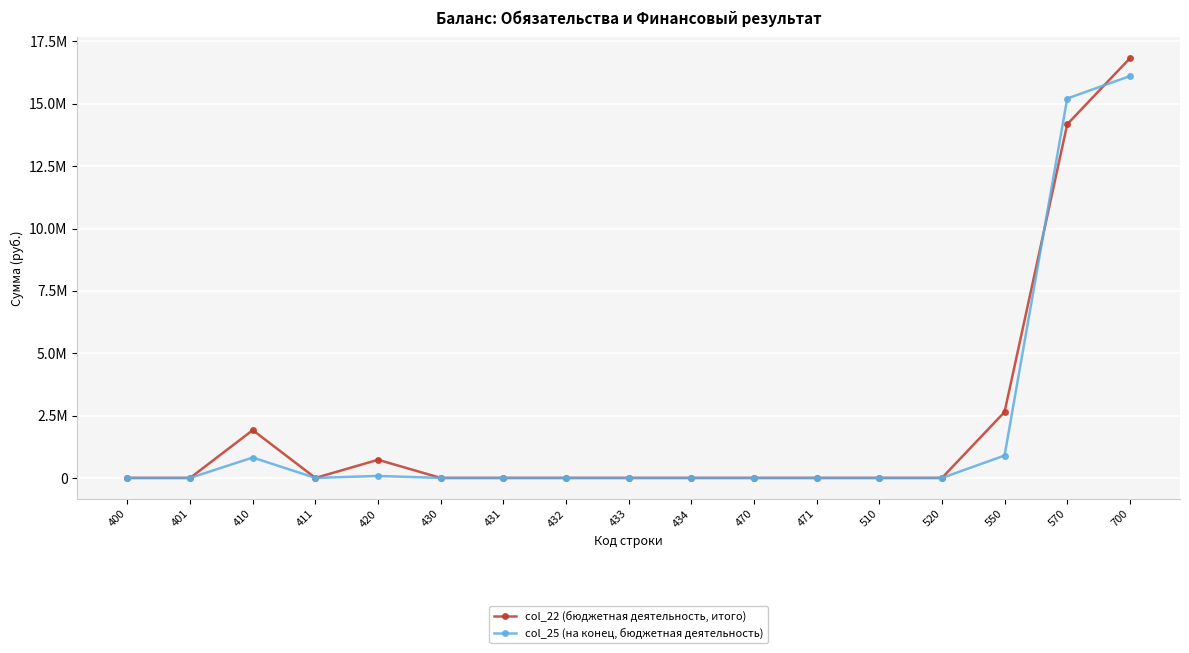

Does the chart have visible grid lines?

Yes